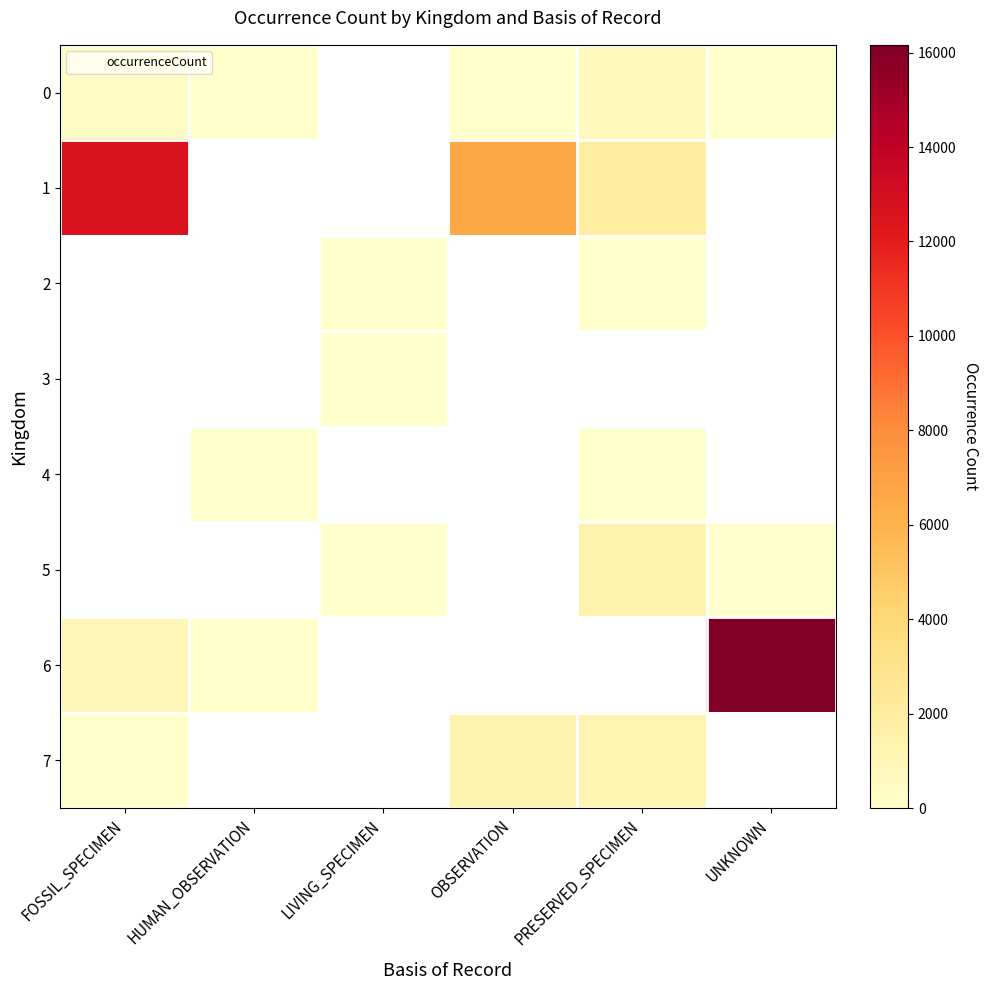

How many series are shown in this chart?

8